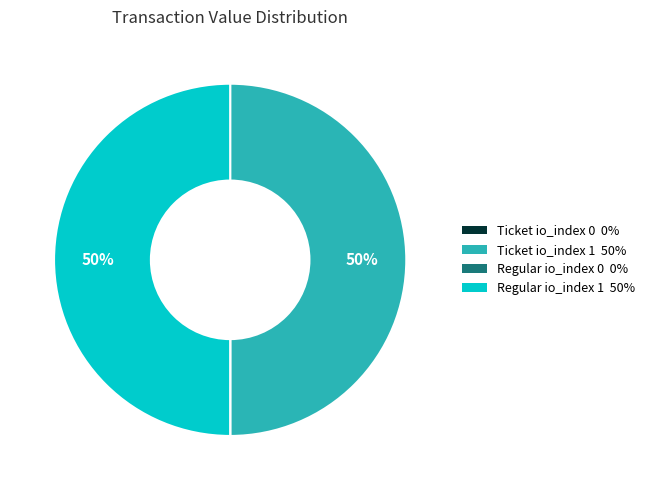

To the nearest percent, what is the average slice percentage?

25%